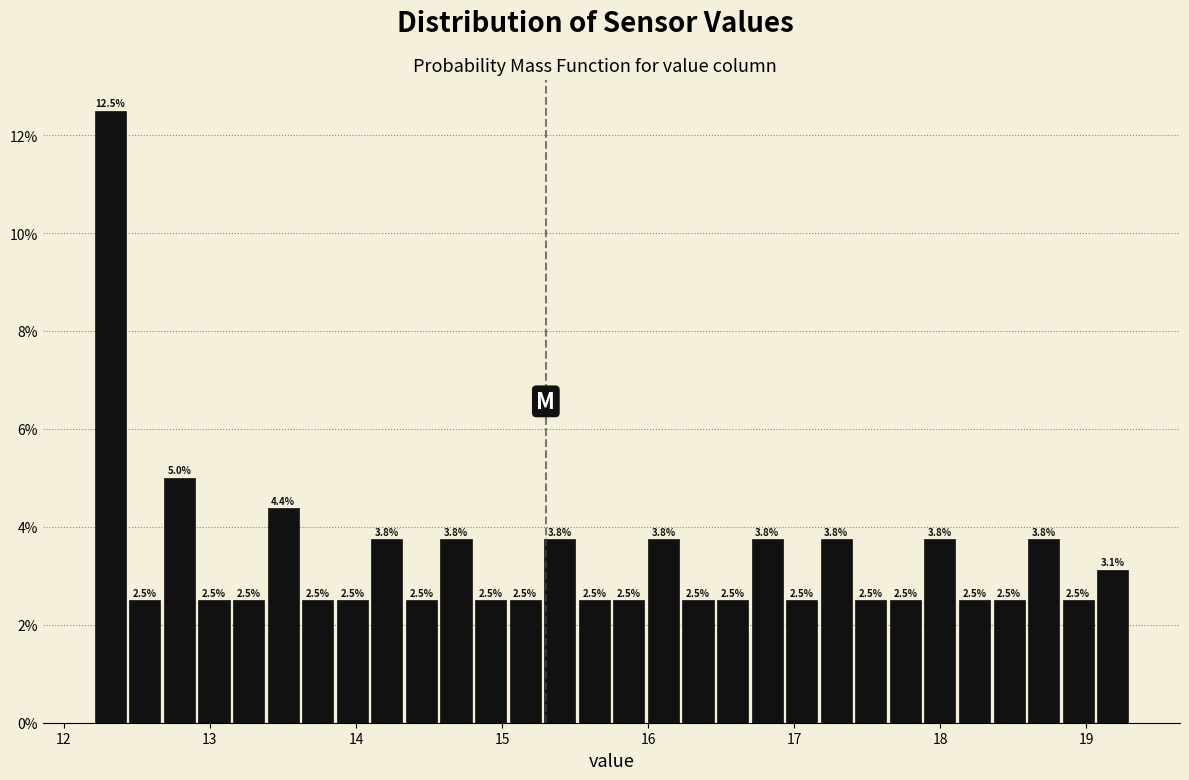

Around what value on the x-axis is the tallest bar? Give the approximate position of its centre, as read against the axis.

12.3